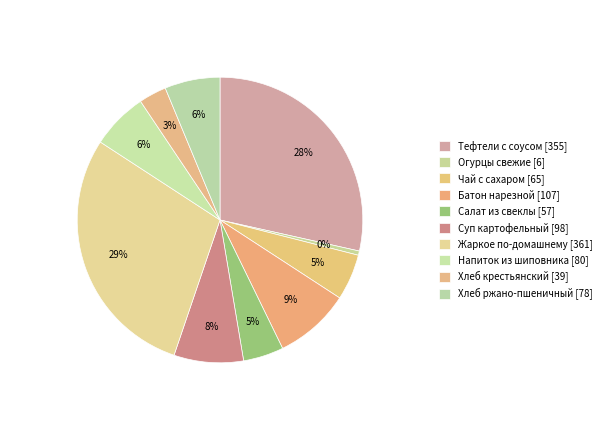

What is the ratio of the value at Напиток из шиповника to the value at Суп картофельный?

0.8